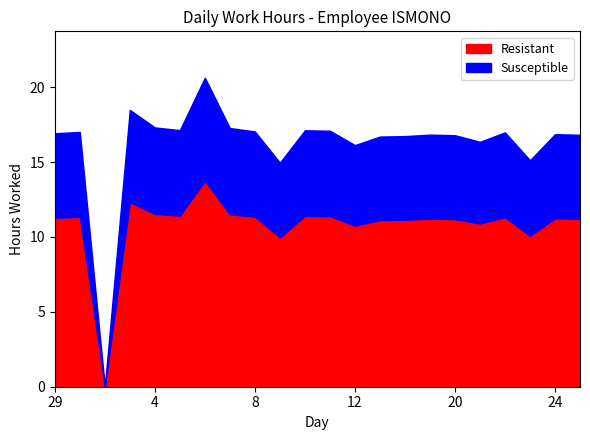

Between 6 and 11, which series saw the biggest shift?

Resistant